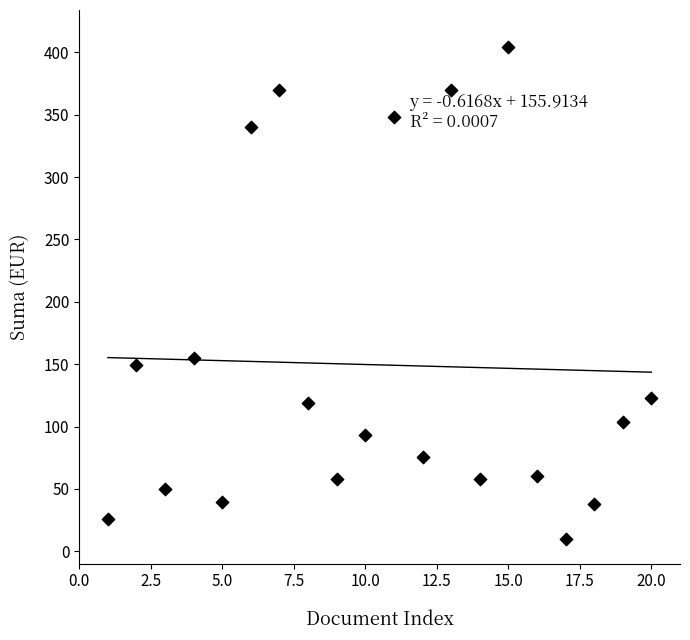

What is the range of X values (max minus min)?

19.0